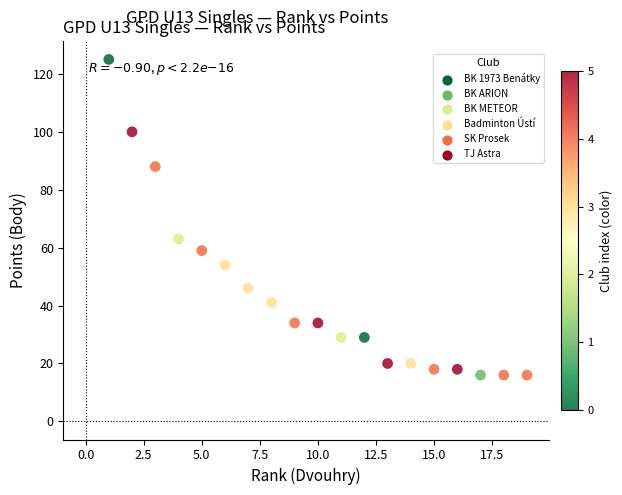

What Y value in the scatter plot is closest to 70?

63